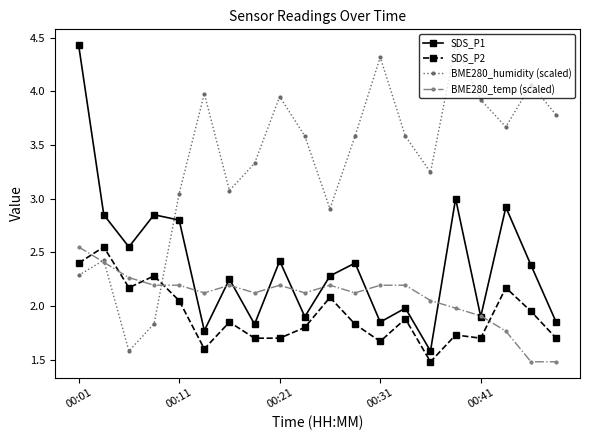

How many interior local valleys does the BME280_humidity (scaled) series have?

5